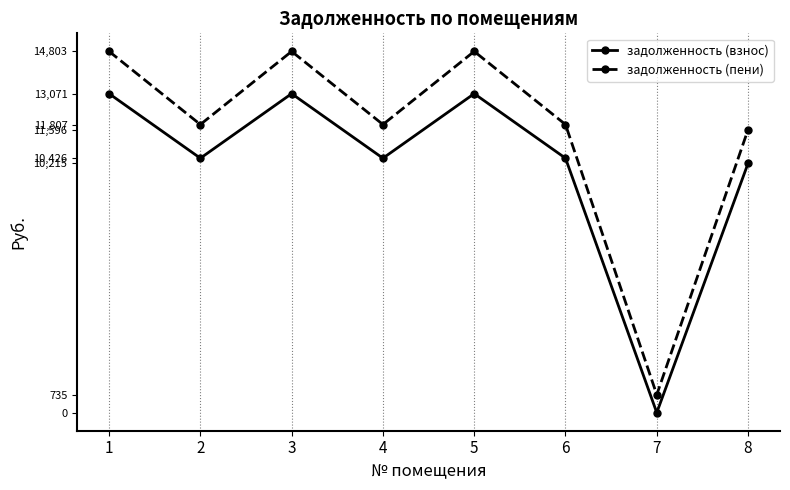

At 6, list the series in order from largest to smallest.

задолженность (пени), задолженность (взнос)